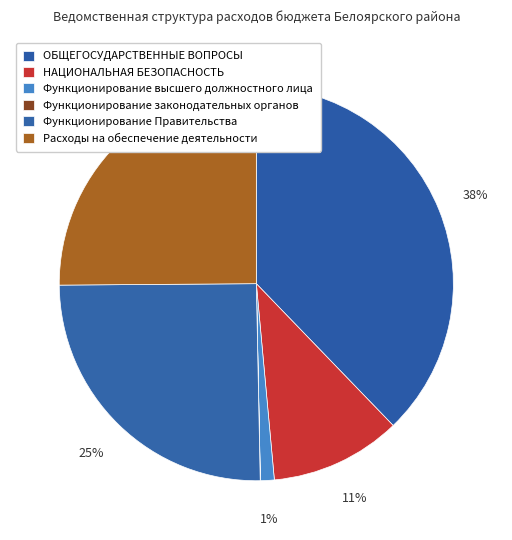

Does Расходы на обеспечение деятельности represent more than half of the total?

No